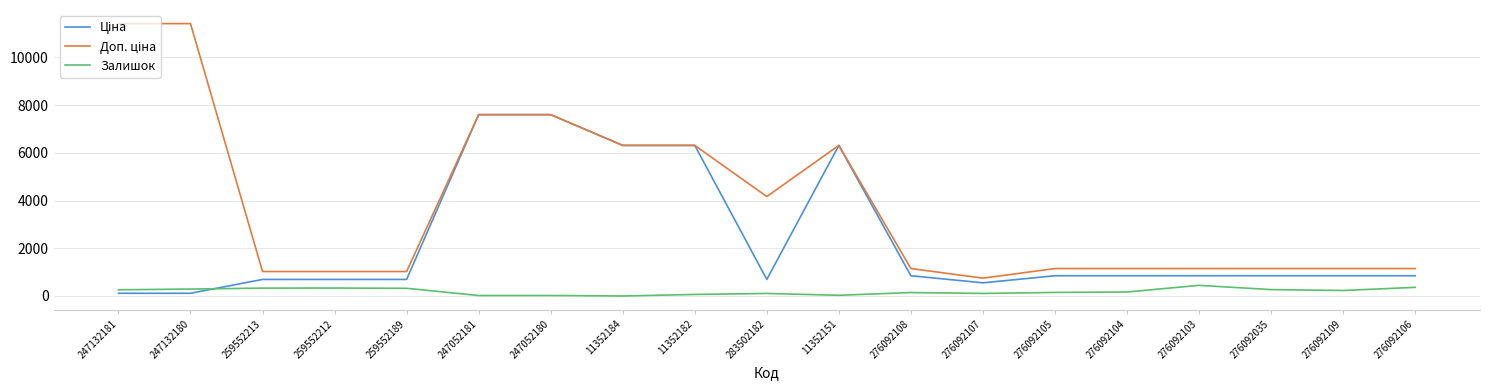

Does the chart have visible grid lines?

Yes